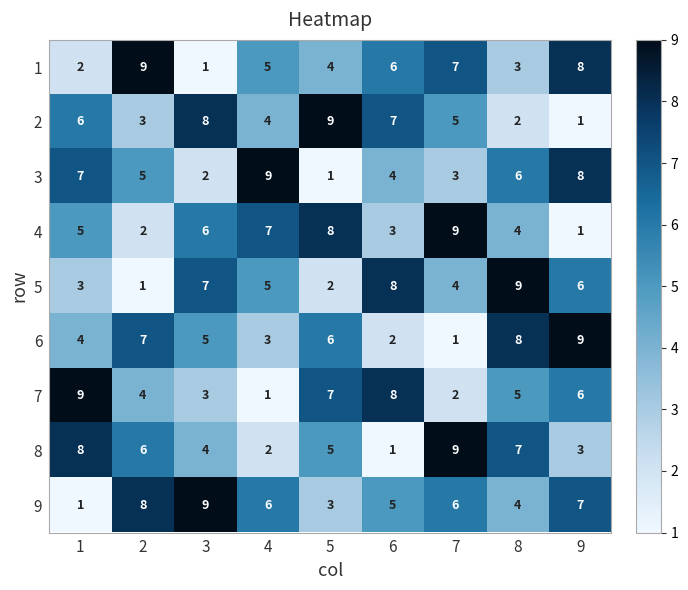

True or false: 2 has a value of 1 at 9.

True